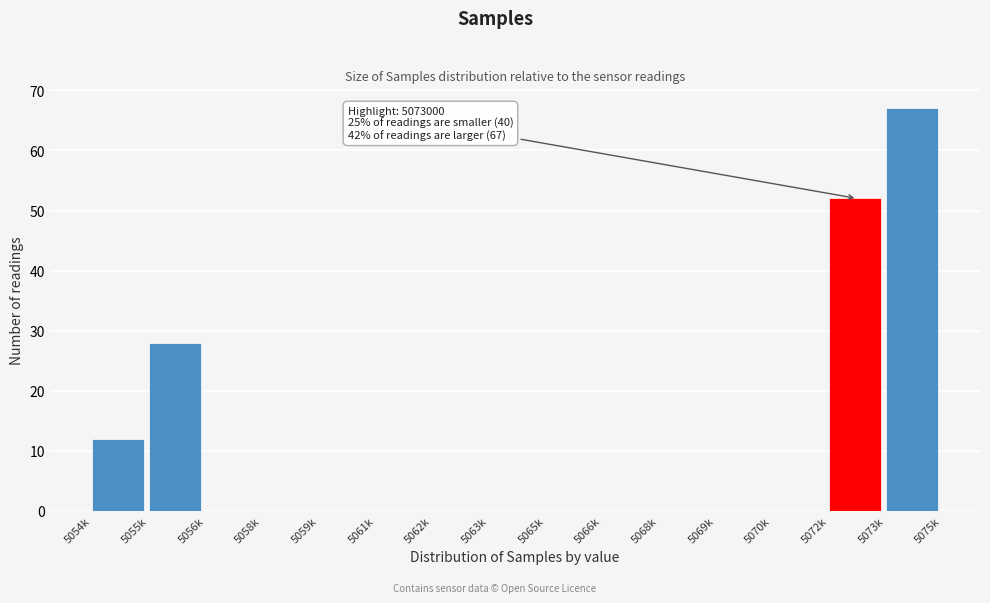

Reading left to right, list all the values displayed in this chart.

5054k=12	5055k=28	5056k=0	5058k=0	5059k=0	5061k=0	5062k=0	5063k=0	5065k=0	5066k=0	5068k=0	5069k=0	5070k=0	5072k=52	5073k=67